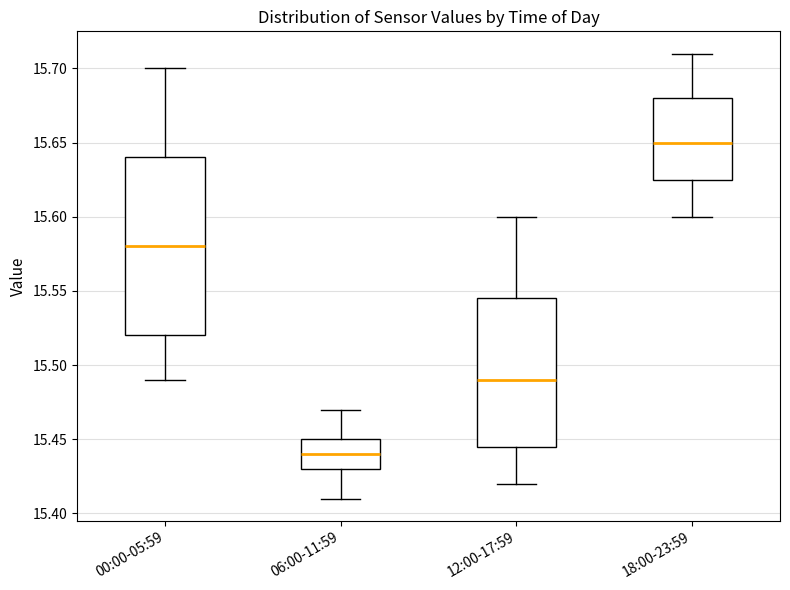

Which box is the tallest, from its lower edge to its upper edge?

00:00-05:59